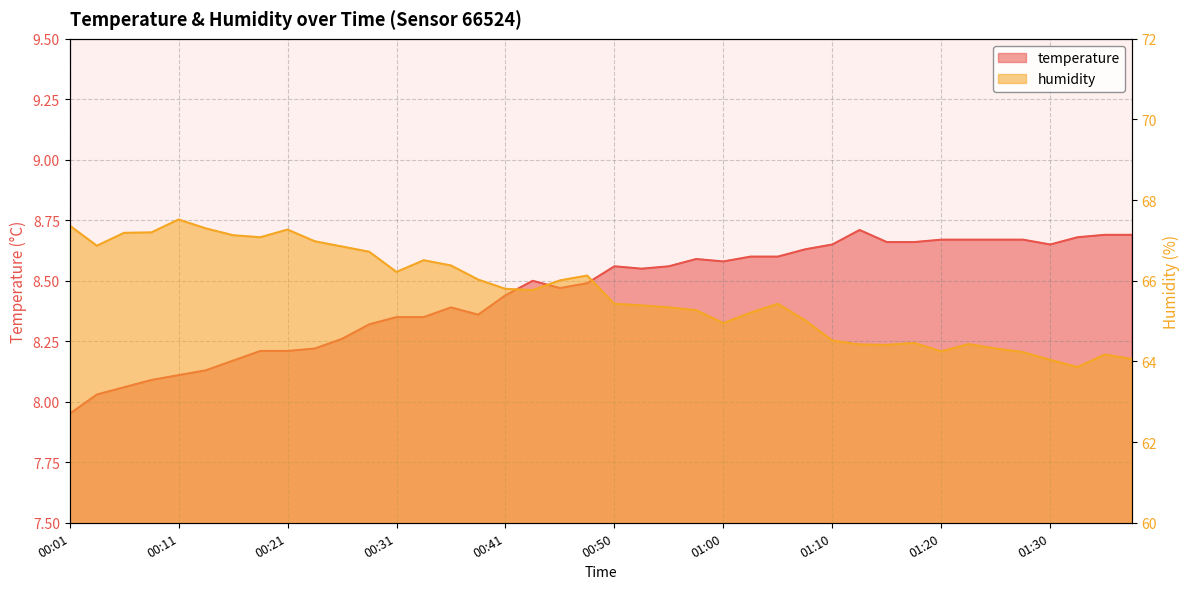

What is the difference between the humidity values at 00:11 and 00:23?

0.5